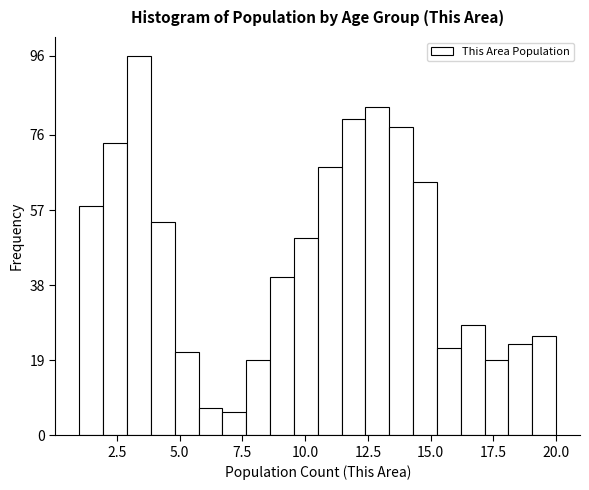

Around what value on the x-axis is the tallest bar? Give the approximate position of its centre, as read against the axis.

3.5